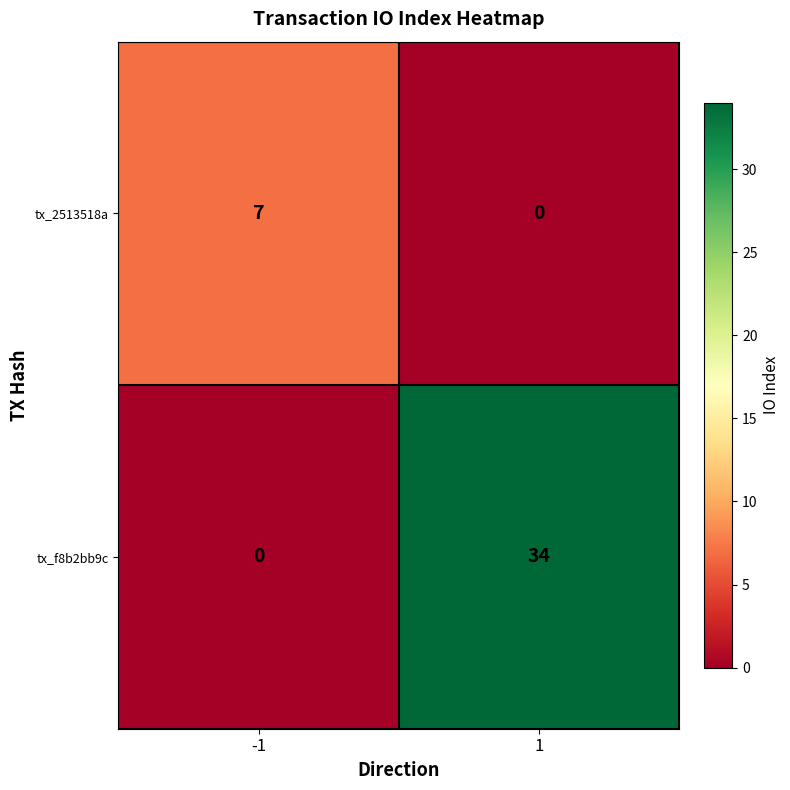

At how many categories does at least one series exceed 31?

1